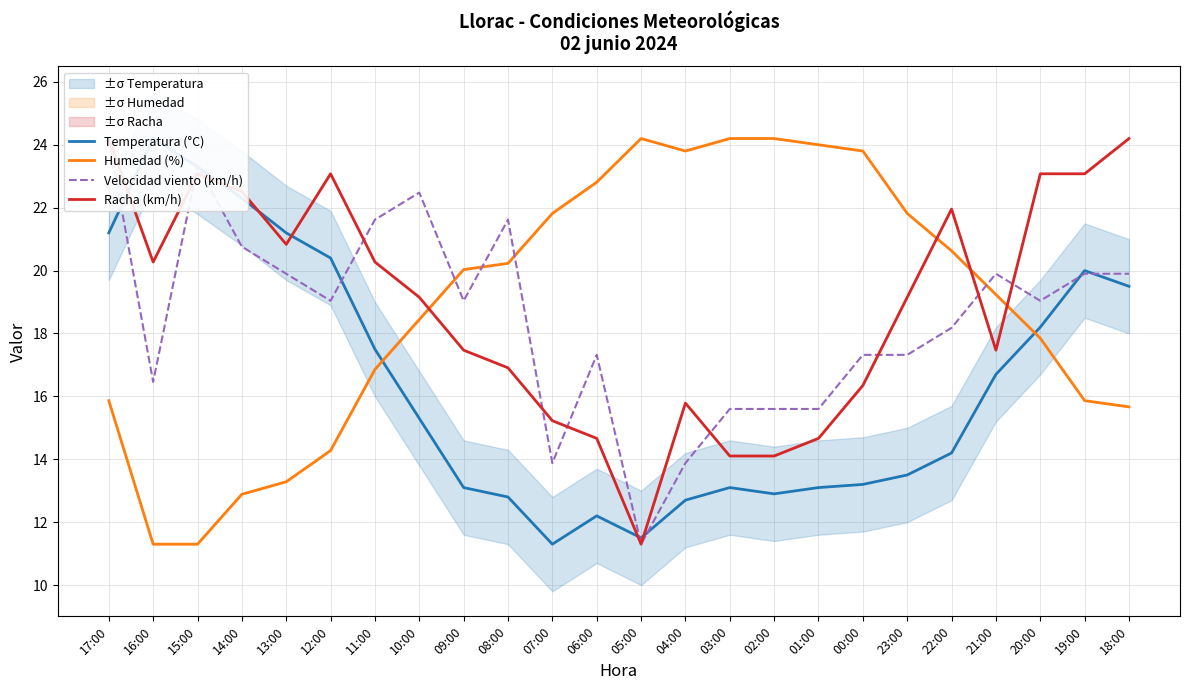

At how many categories does at least one series exceed 23?

13